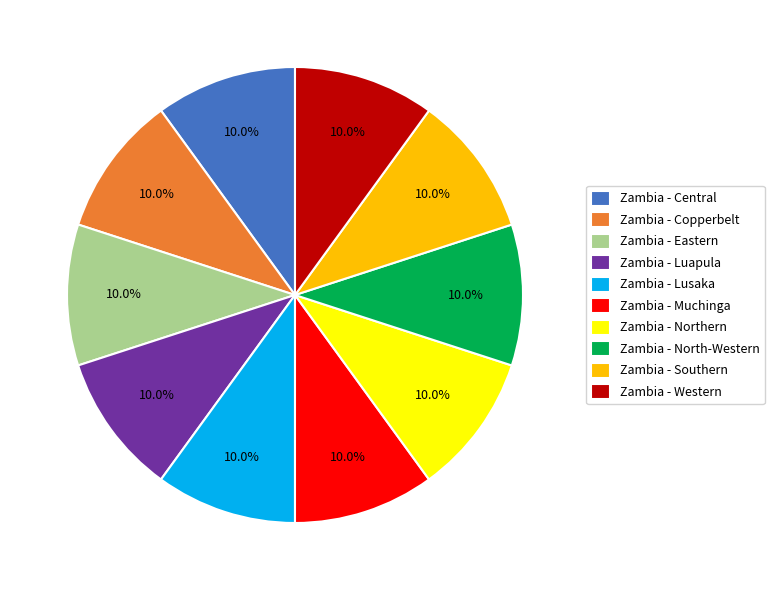

How many slices are in this pie chart?

10